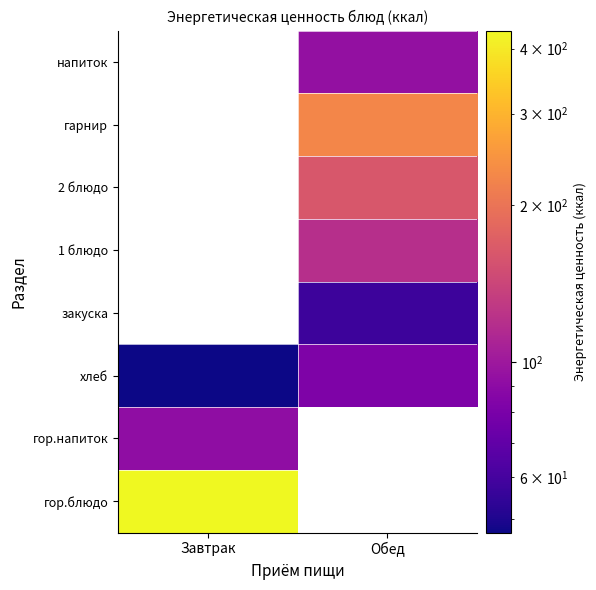

What is the maximum value shown in the chart?

433.3